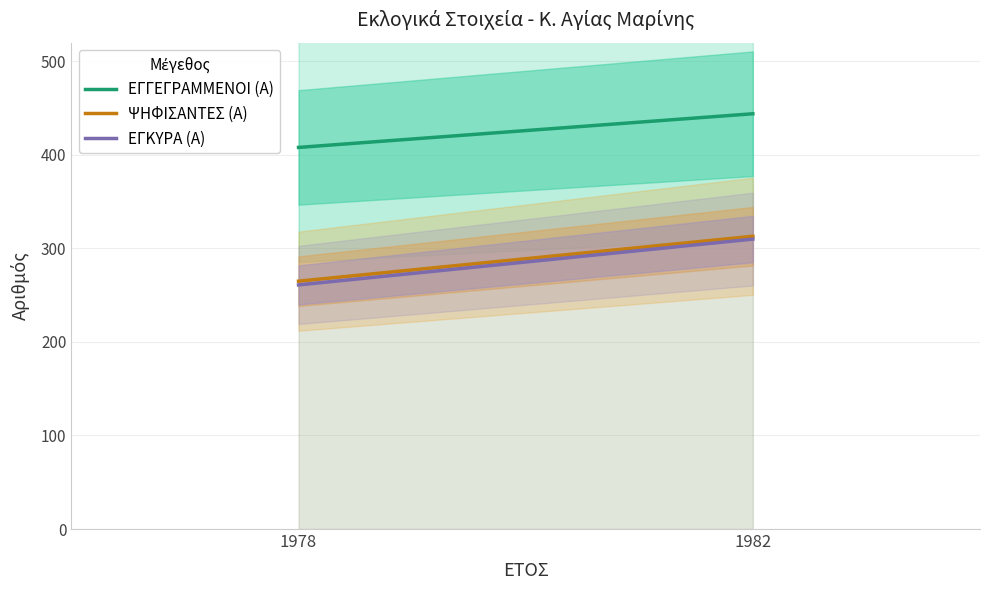

At 1978, list the series in order from largest to smallest.

ΕΓΓΕΓΡΑΜΜΕΝΟΙ (Α), ΨΗΦΙΣΑΝΤΕΣ (Α), ΕΓΚΥΡΑ (Α)